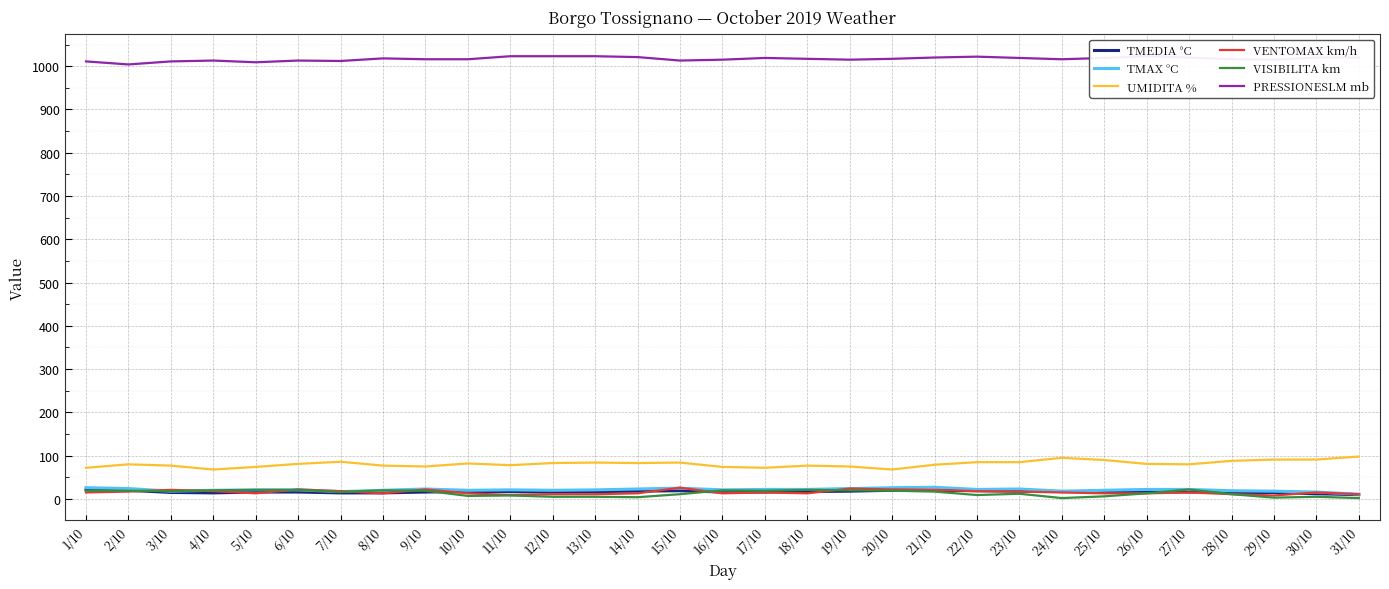

How many lines are shown in the chart?

6